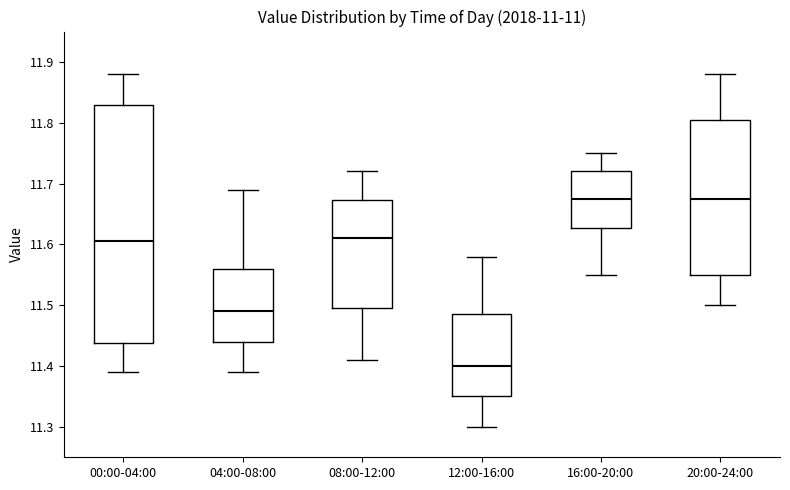

Comparing the boxes themselves (not the whiskers), which one is the tallest?

00:00-04:00